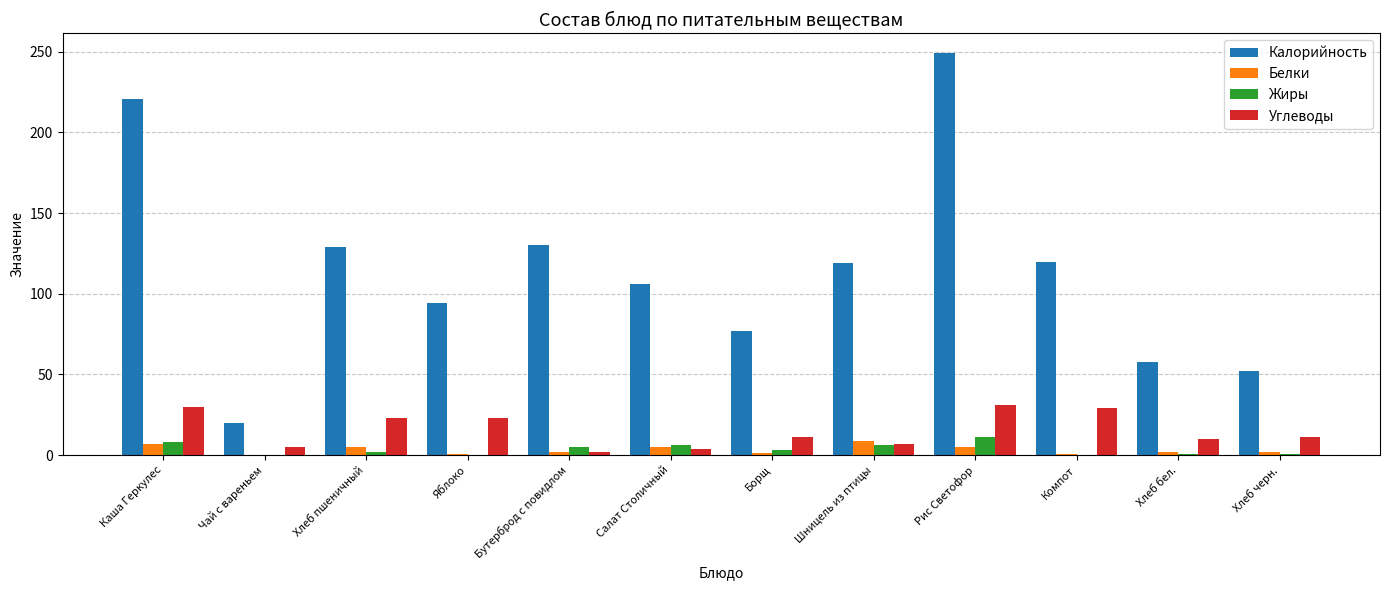

What is the total value across all series at Компот?

149.7